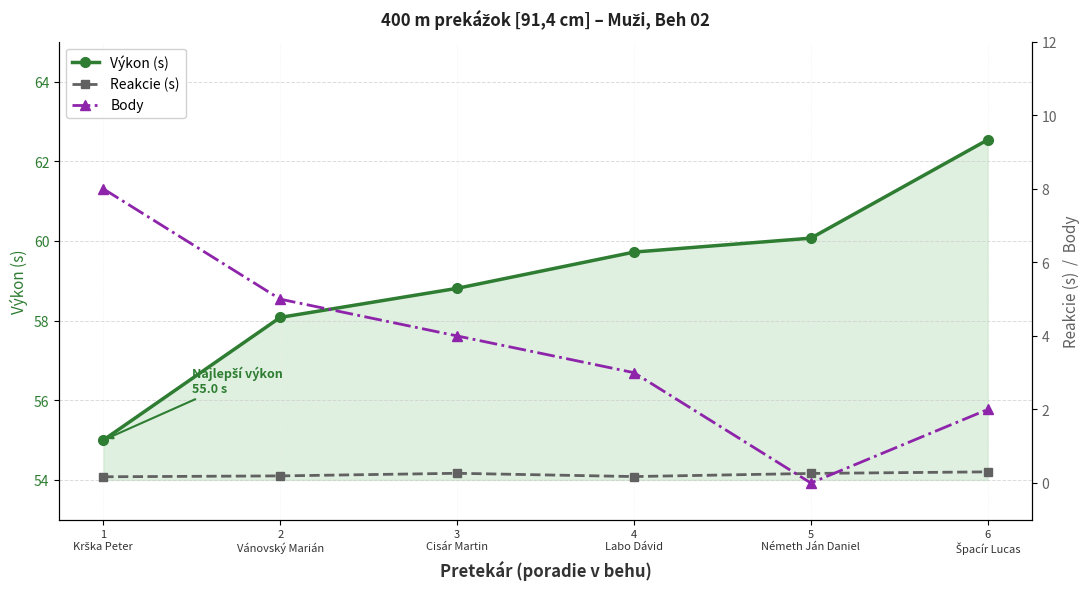

What is the label of the 2nd point from the left?

2
Vánovský Marián